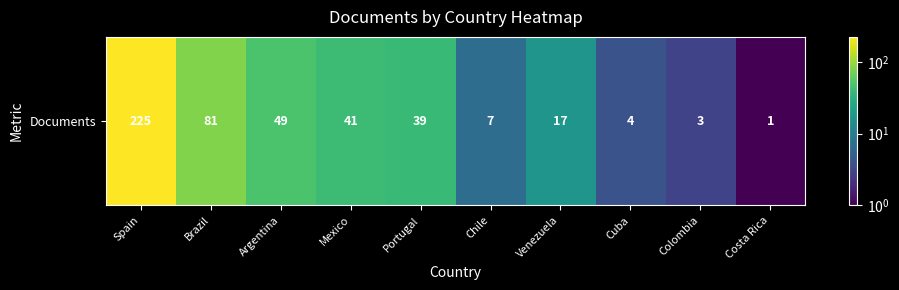

True or false: the data shows 2 at Chile.

False